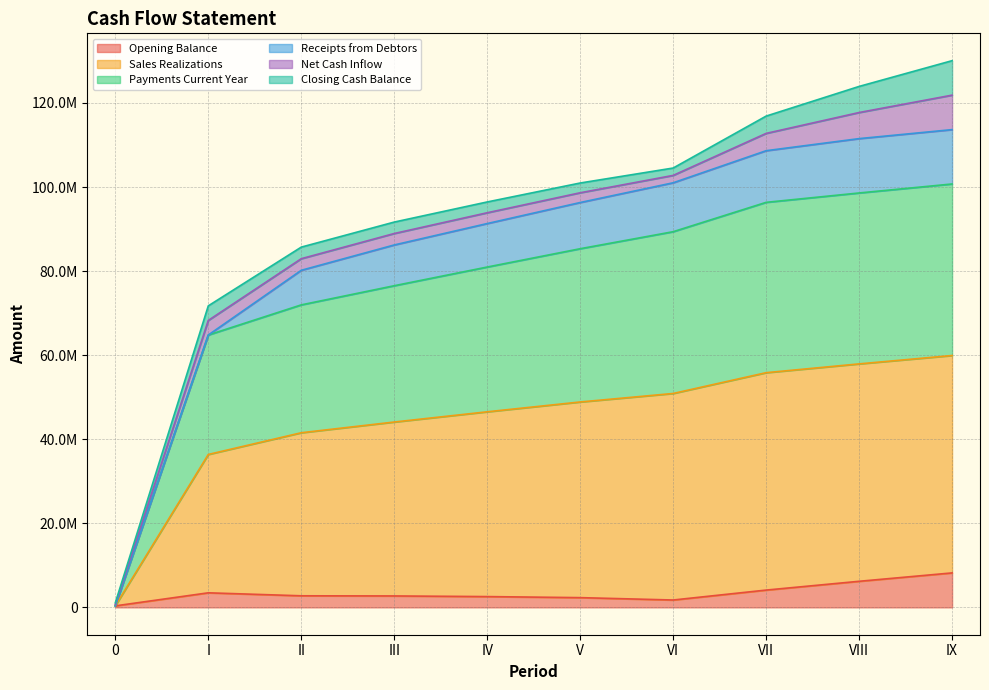

What is the spread (max minus min) of values at VII?

92245360.6